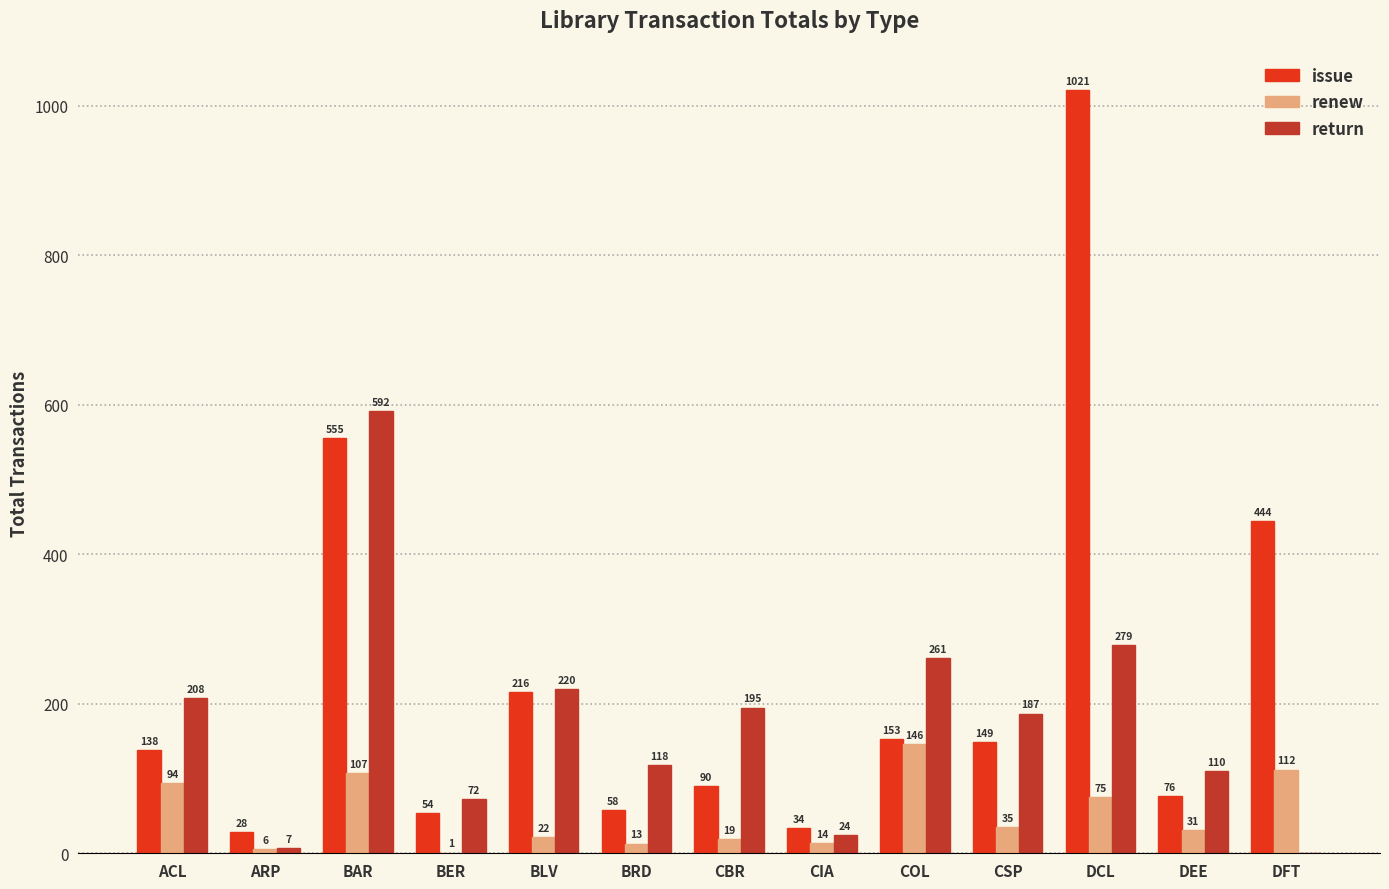

How many groups of bars are there?

13